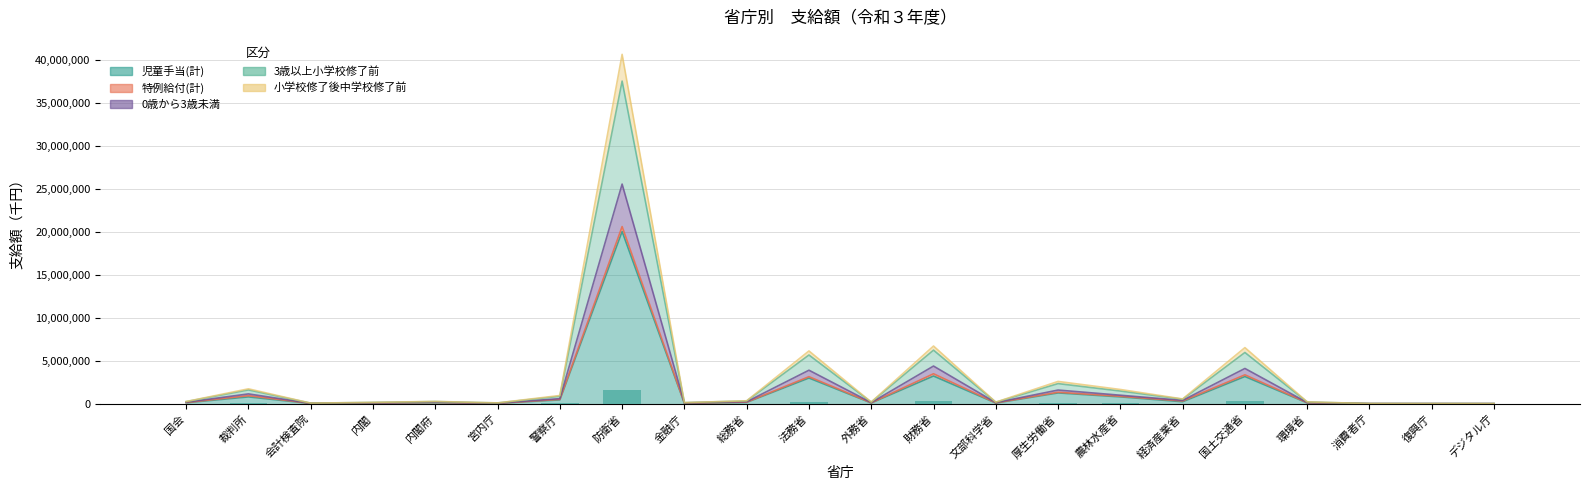

Where does the 3歳以上小学校修了前 series first go above 271585?

裁判所